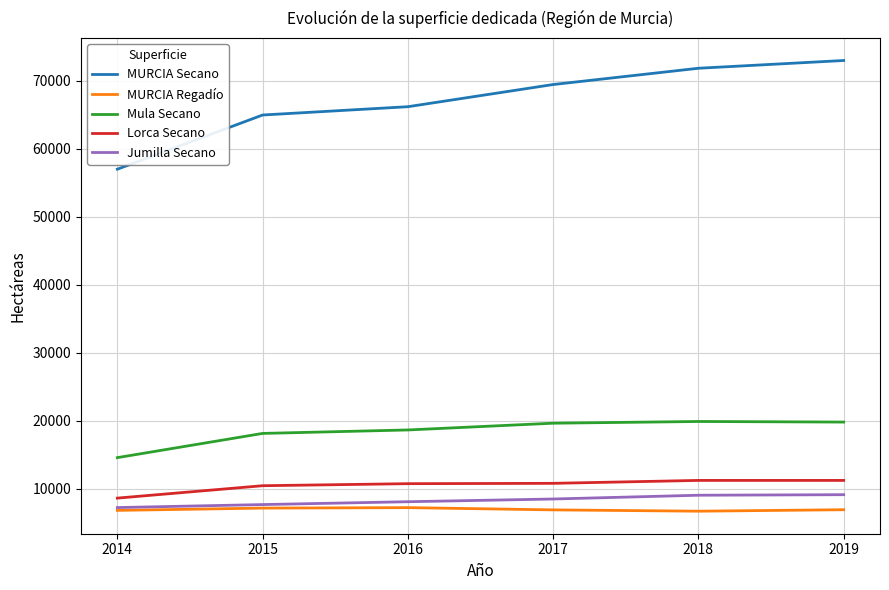

Between 2014 and 2018, which series saw the biggest shift?

MURCIA Secano